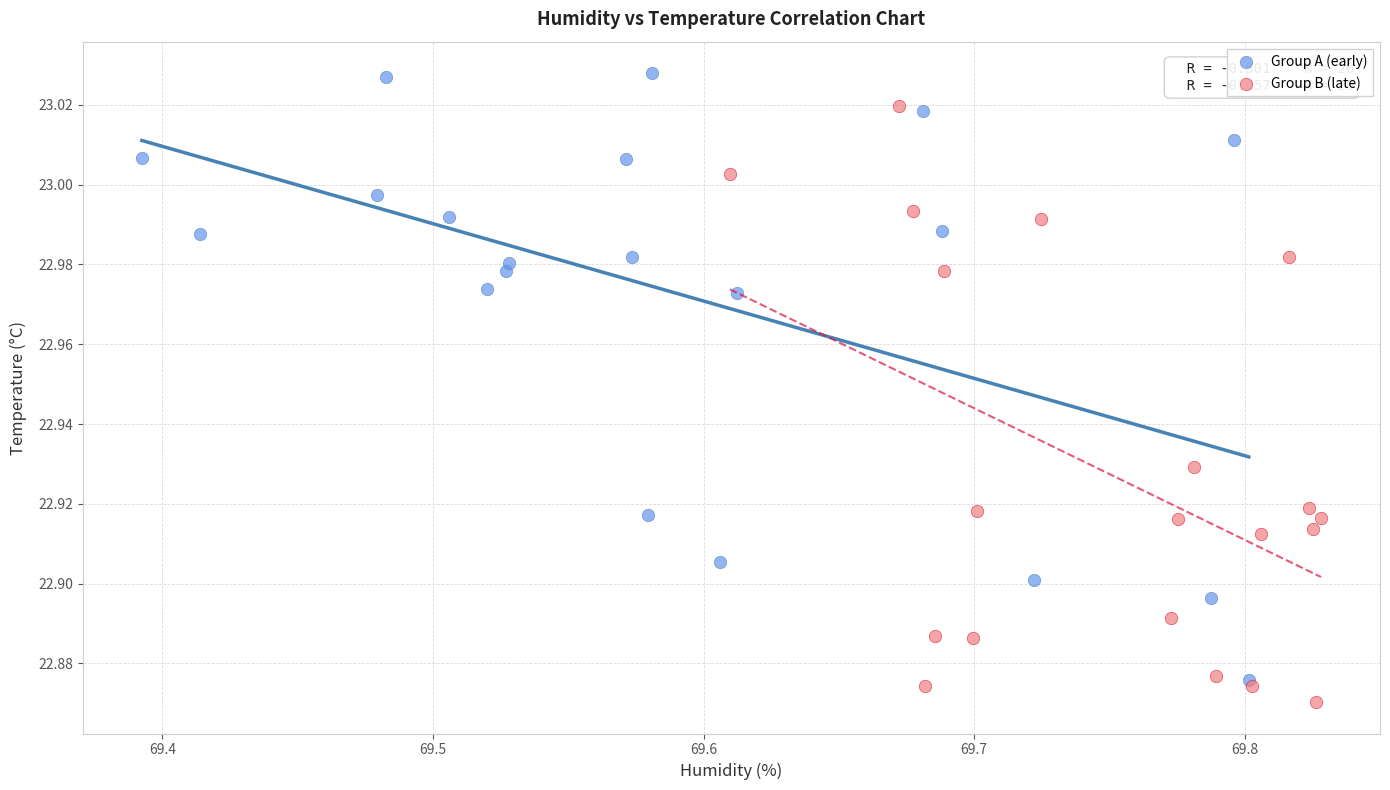

Which series contains the highest Y value?

Group A (early)